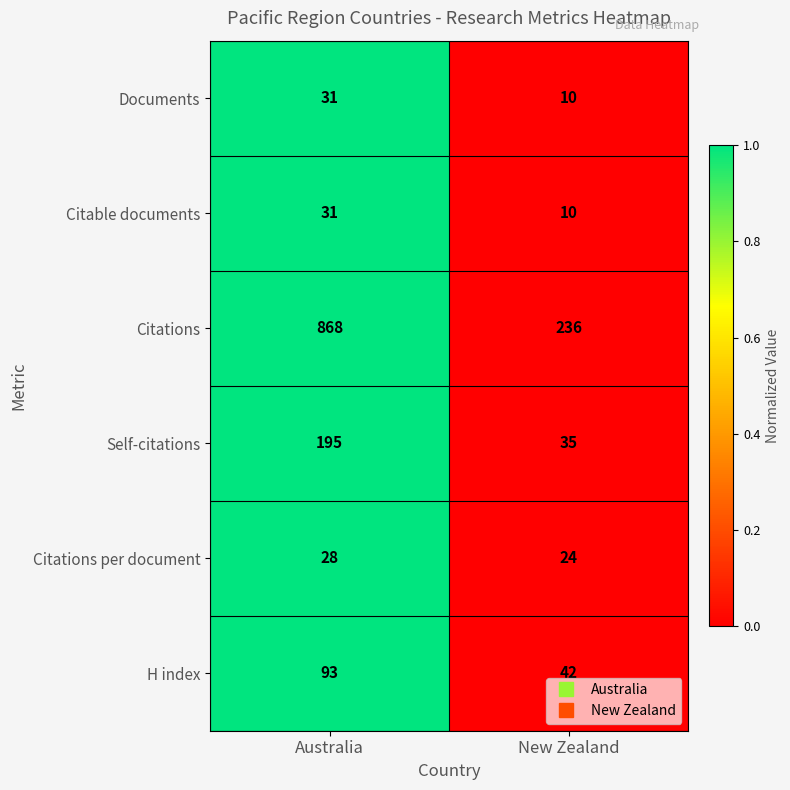

List the labels in order of Documents value, largest first.

Australia, New Zealand